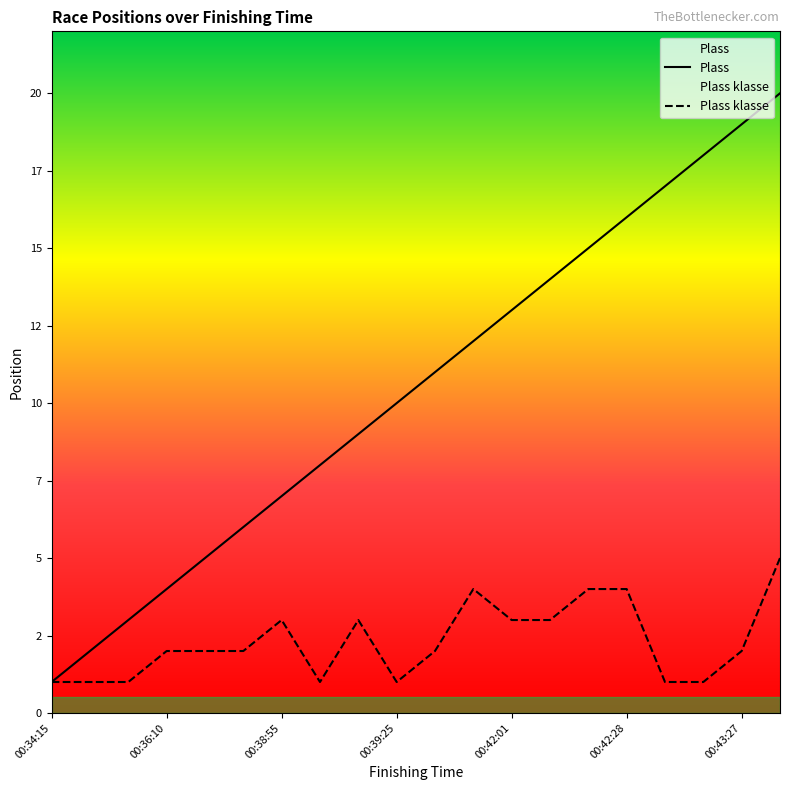

True or false: Plass has more than 2 interior local peaks.

False